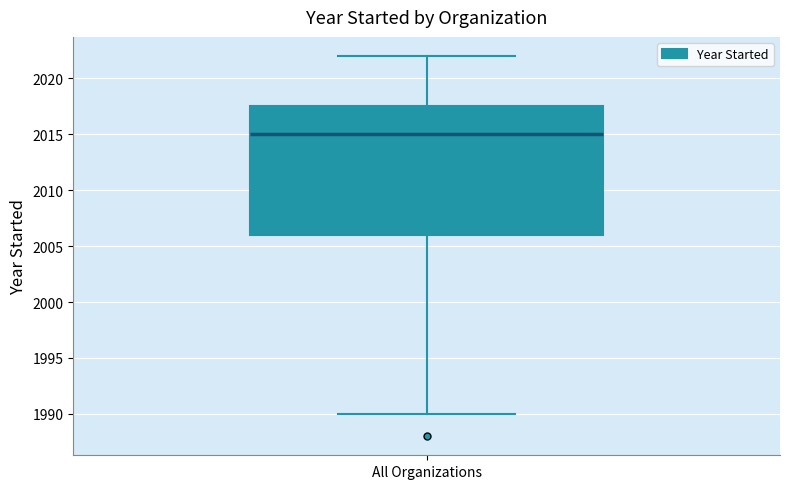

Read this box plot against the y-axis: the position of the median line, the range covered by the box, and the ends of both whiskers. The values are not printed on the chart, so give them approximately, as read against the axis.

median 2015.0, box 2006.0 to 2017.5, whiskers 1990.0 to 2022.0